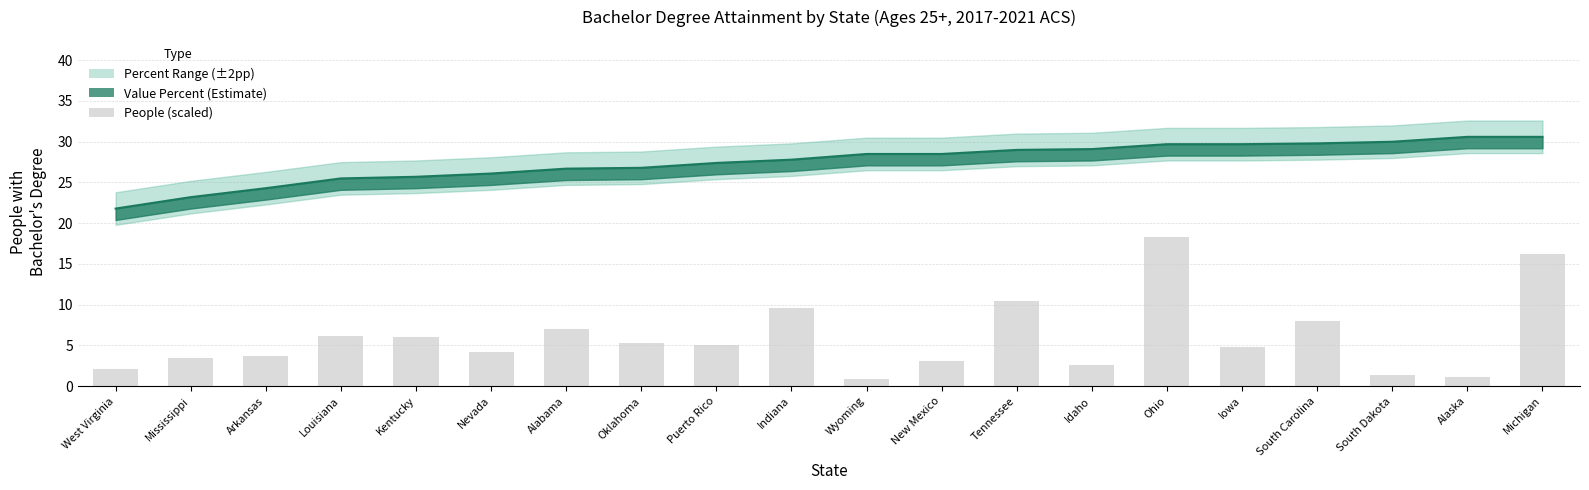

At how many categories does at least one series exceed 18?

20